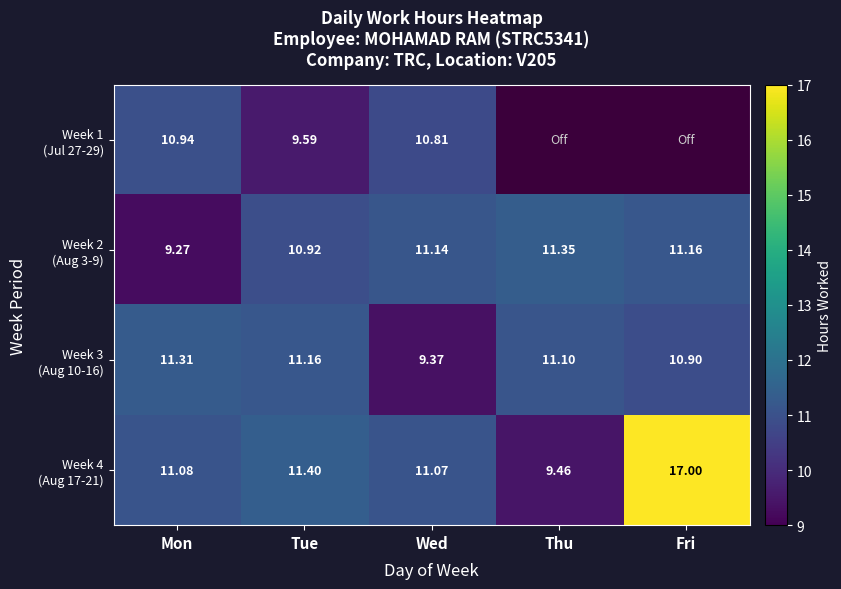

At which category is the sum across all series the highest?

Tue